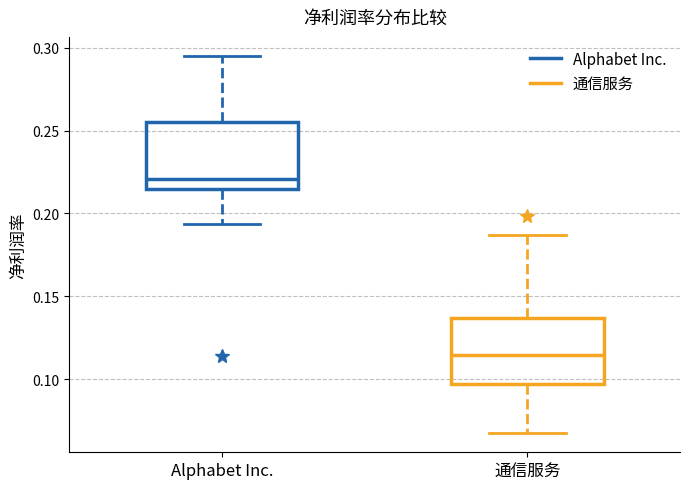

Reading left to right, transcribe this box plot: for each box, give where its median line is, the range the box spans, and where its two whiskers end, as read against the y-axis. The values are not printed on the chart, so give them approximately, as read against the axis.

Alphabet Inc.: median 0.220, box 0.215 to 0.255, whiskers 0.195 to 0.295
通信服务: median 0.115, box 0.095 to 0.135, whiskers 0.065 to 0.185